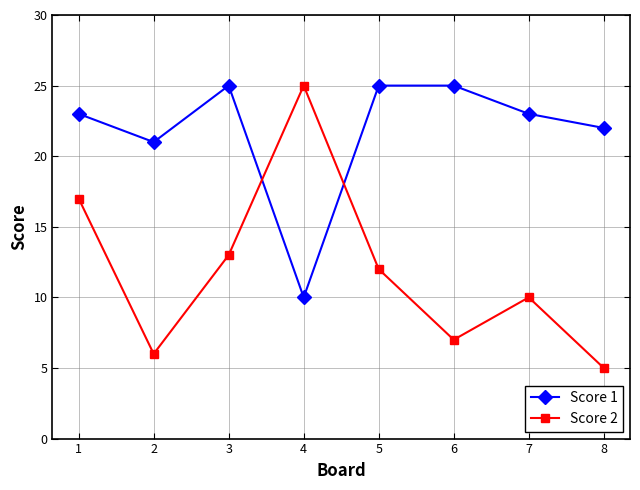

Count the number of categories in the chart.

8